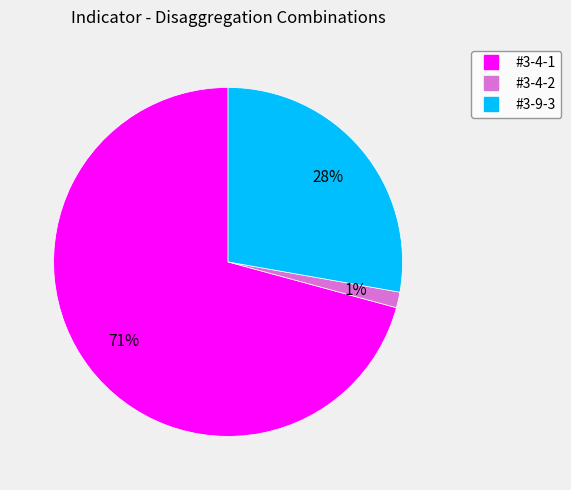

Do #3-4-1 and #3-9-3 together represent more than half of the pie?

Yes